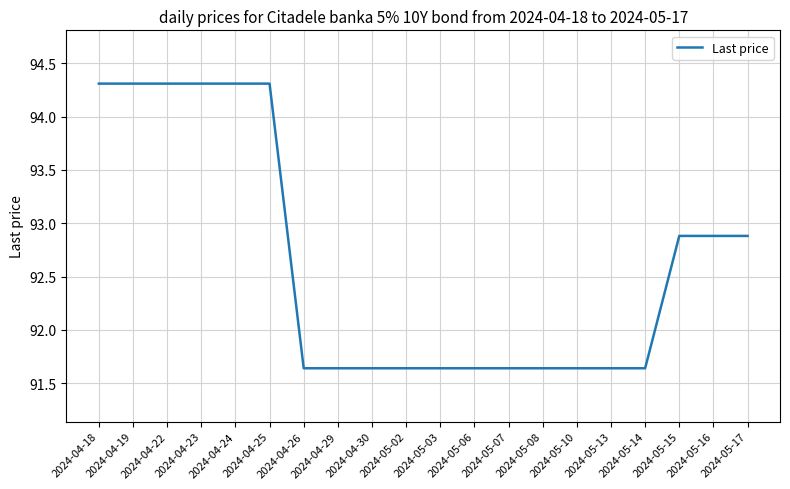

True or false: the data shows 92.9 at 2024-05-15.

True